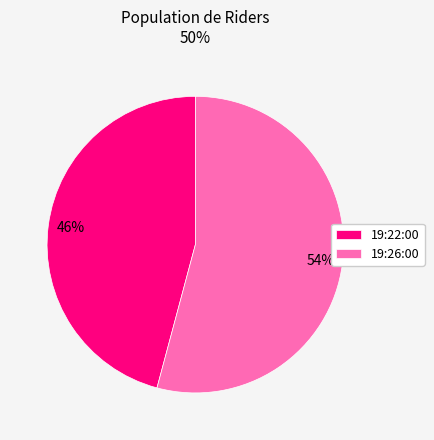

Do 19:26:00 and 19:22:00 together represent more than half of the pie?

Yes